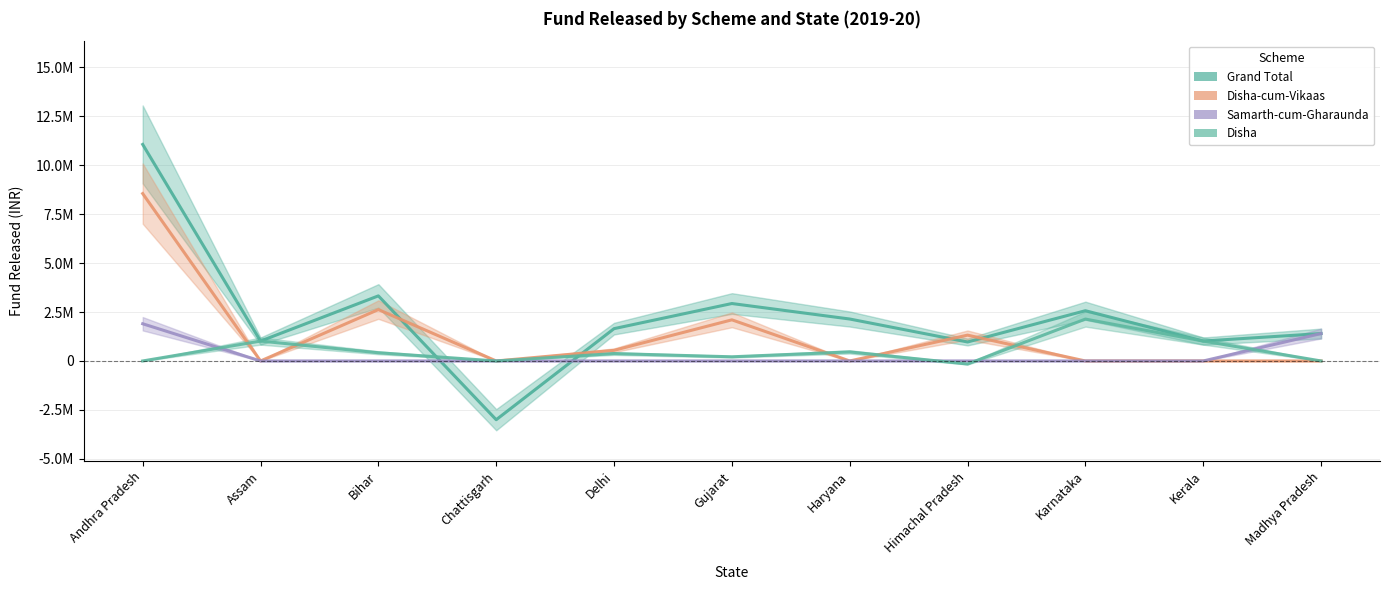

How many interior local peaks does the Disha series have?

4